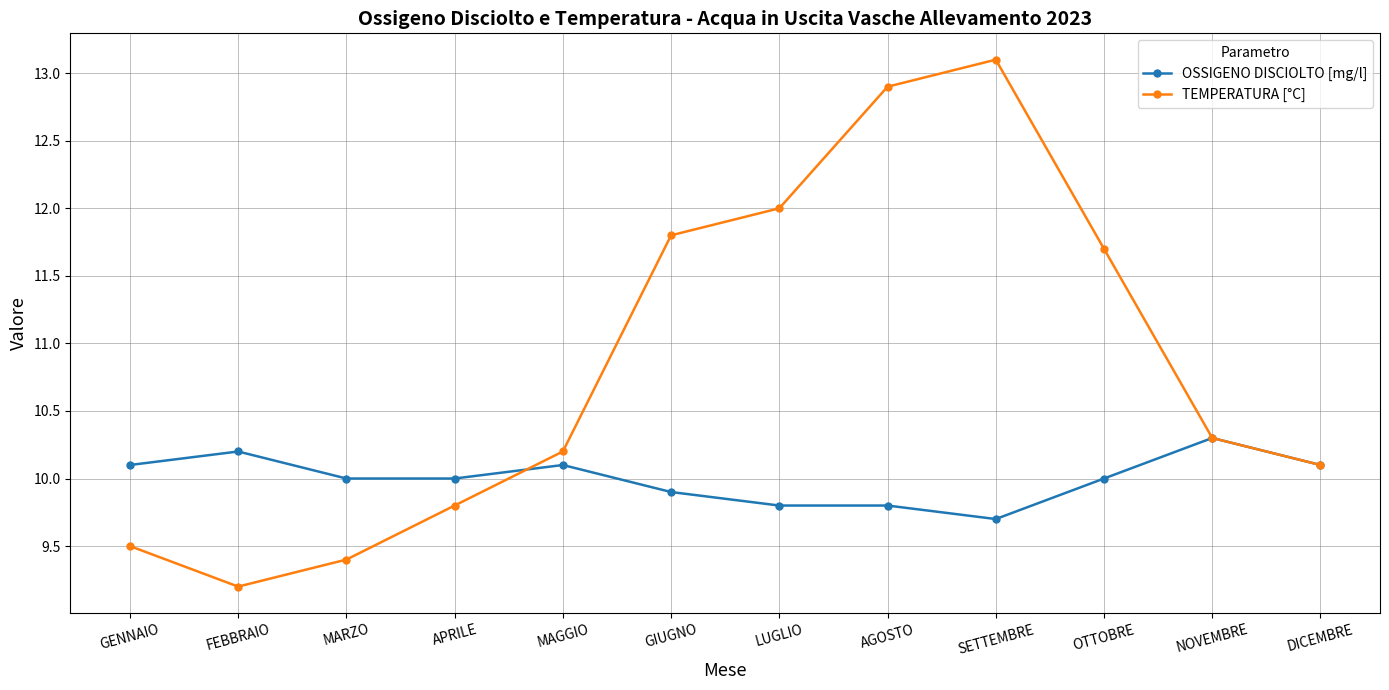

Rank the series by their average value, from lowest to highest.

OSSIGENO DISCIOLTO [mg/l], TEMPERATURA [°C]